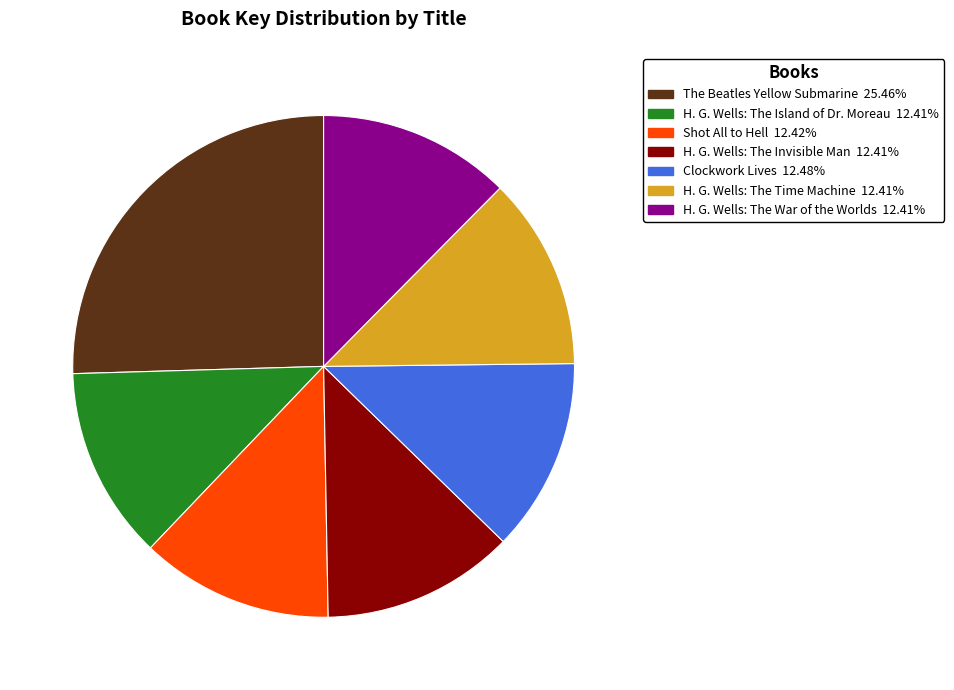

How many slices are in this pie chart?

7